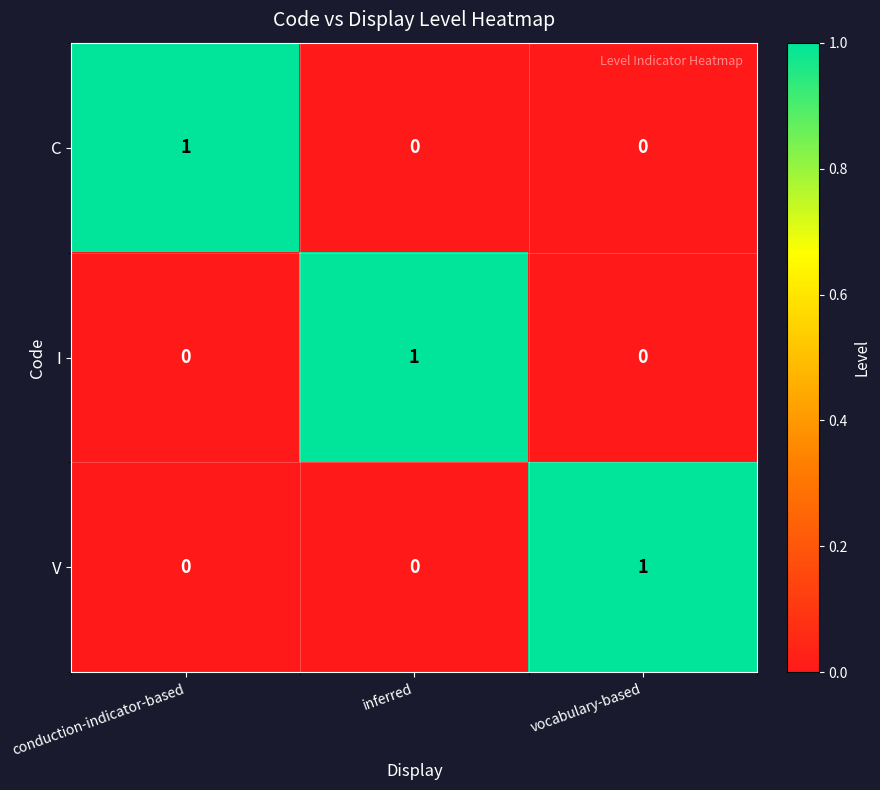

How many categories are shown in the chart?

3